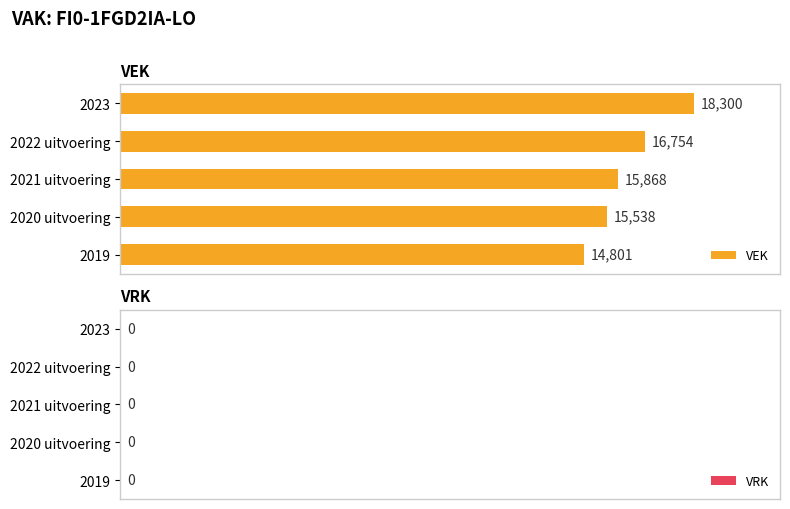

List the labels in order of value, smallest first.

2019, 2020 uitvoering, 2021 uitvoering, 2022 uitvoering, 2023